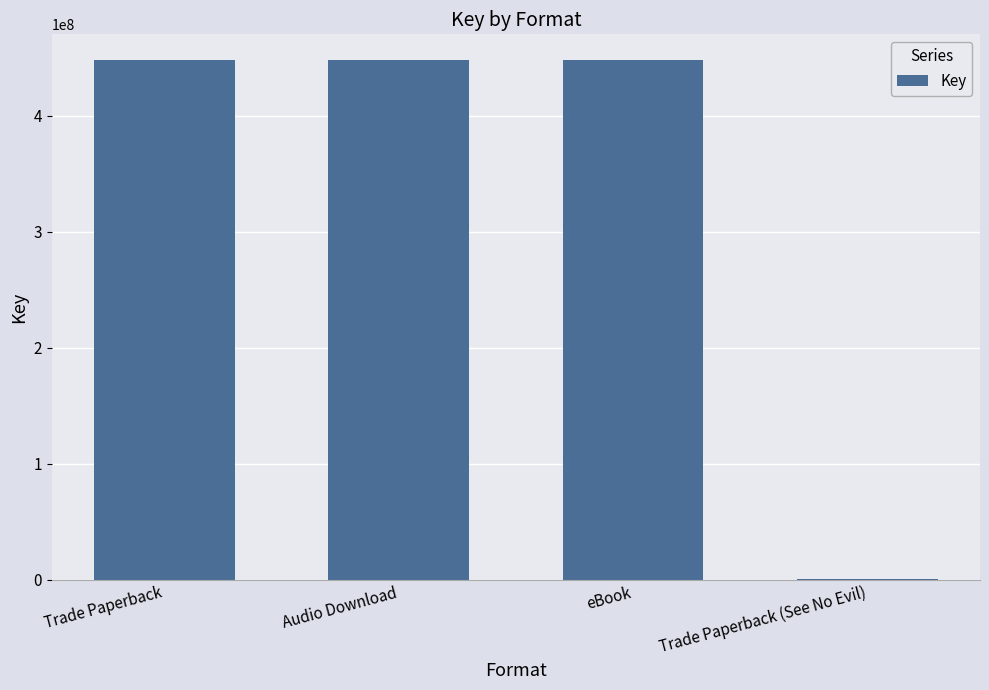

What is the ratio of the value at Audio Download to the value at Trade Paperback (See No Evil)?

1676.1